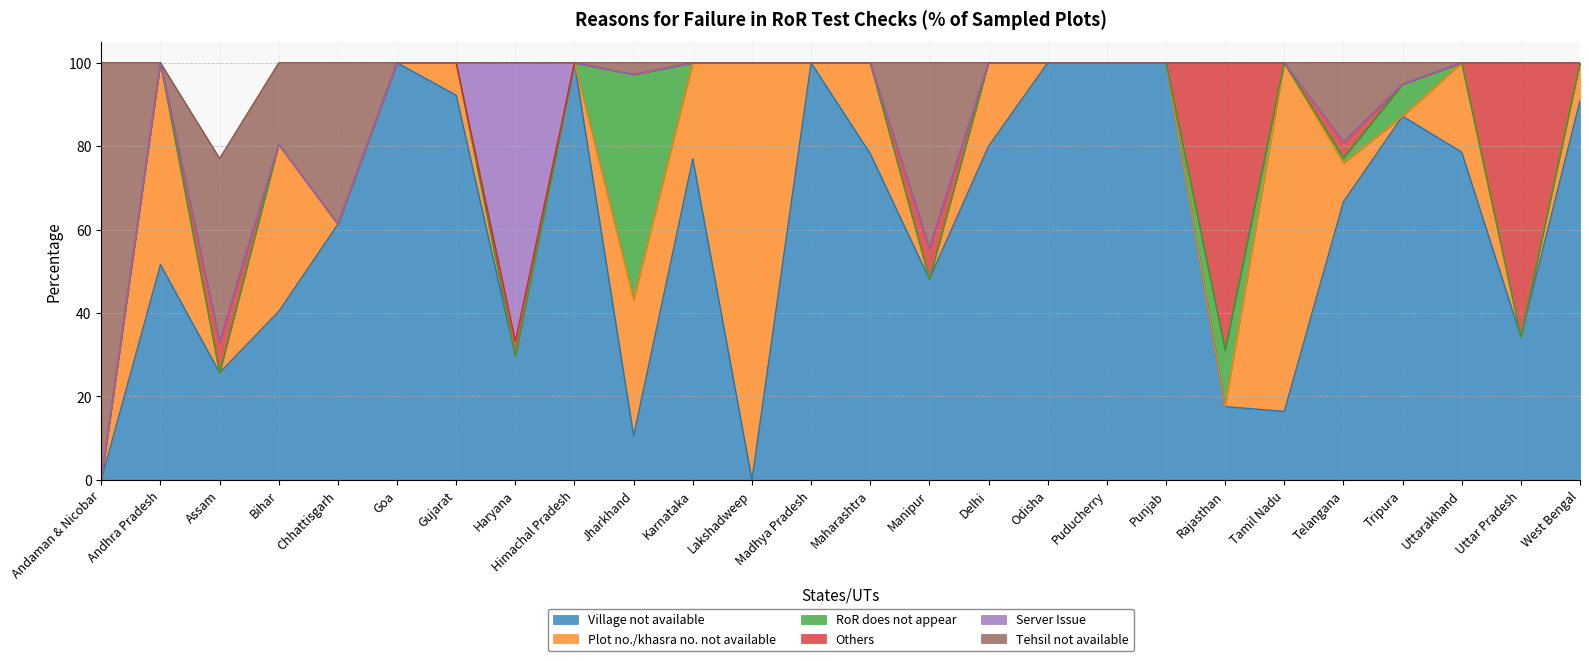

Reading left to right, extract all data points from this chart.

Village not available: 0.0	51.6	25.7	40.4	61.3	100.0	92.2	29.7	100.0	10.6	77.0	0.0	100.0	78.2	48.1	80.0	100.0	100.0	100.0	17.6	16.4	66.7	87.2	78.6	34.3	90.9
Plot no./khasra no. not available: 0.0	48.4	0.0	40.1	0.0	0.0	7.8	0.0	0.0	32.6	23.0	100.0	0.0	21.8	0.0	20.0	0.0	0.0	0.0	0.0	83.6	9.2	0.0	21.4	0.0	9.1
RoR does not appear: 0.0	0.0	0.0	0.0	0.0	0.0	0.0	0.0	0.0	54.0	0.0	0.0	0.0	0.0	0.0	0.0	0.0	0.0	0.0	13.5	0.0	1.3	7.7	0.0	0.0	0.0
Others: 0.0	0.0	7.3	0.0	0.0	0.0	0.0	3.5	0.0	0.0	0.0	0.0	0.0	0.0	7.4	0.0	0.0	0.0	0.0	68.9	0.0	3.8	0.0	0.0	65.7	0.0
Server Issue: 0.0	0.0	0.0	0.0	0.0	0.0	0.0	66.8	0.0	0.0	0.0	0.0	0.0	0.0	0.0	0.0	0.0	0.0	0.0	0.0	0.0	0.0	0.0	0.0	0.0	0.0
Tehsil not available: 100.0	0.0	44.0	19.5	38.7	0.0	0.0	0.0	0.0	2.8	0.0	0.0	0.0	0.0	44.4	0.0	0.0	0.0	0.0	0.0	0.0	19.1	5.1	0.0	0.0	0.0